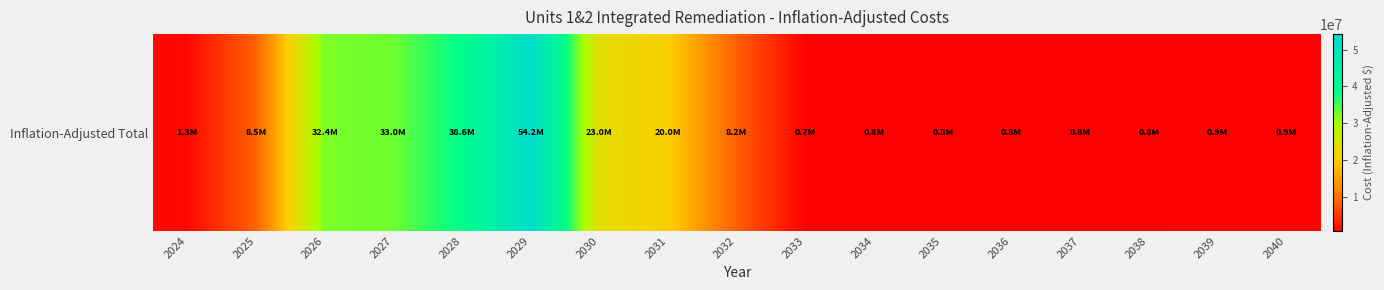

What is the sum of all values?

225774280